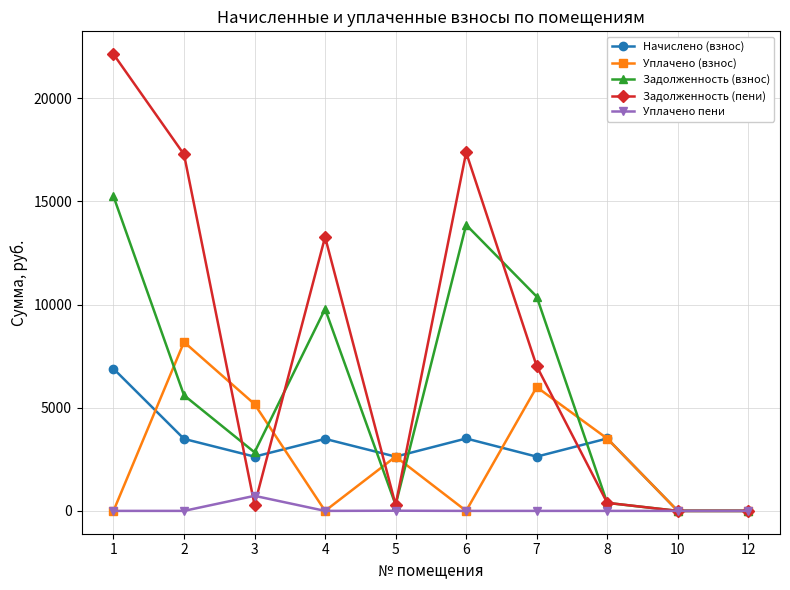

What is the total value across all series at 5?

5850.5